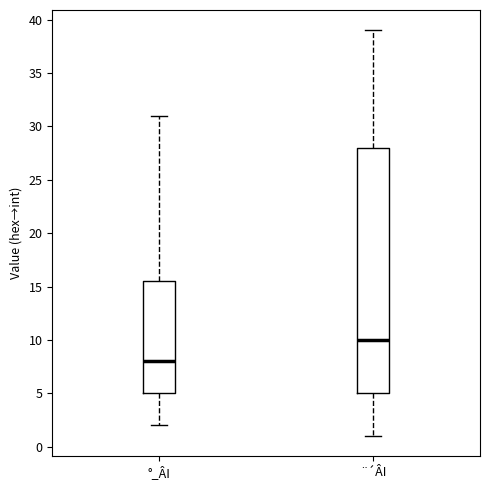

Where is the lower edge of the box for ¨´ÂI on the y-axis? The values are not printed on the chart, so give them approximately, as read against the axis.

5.0